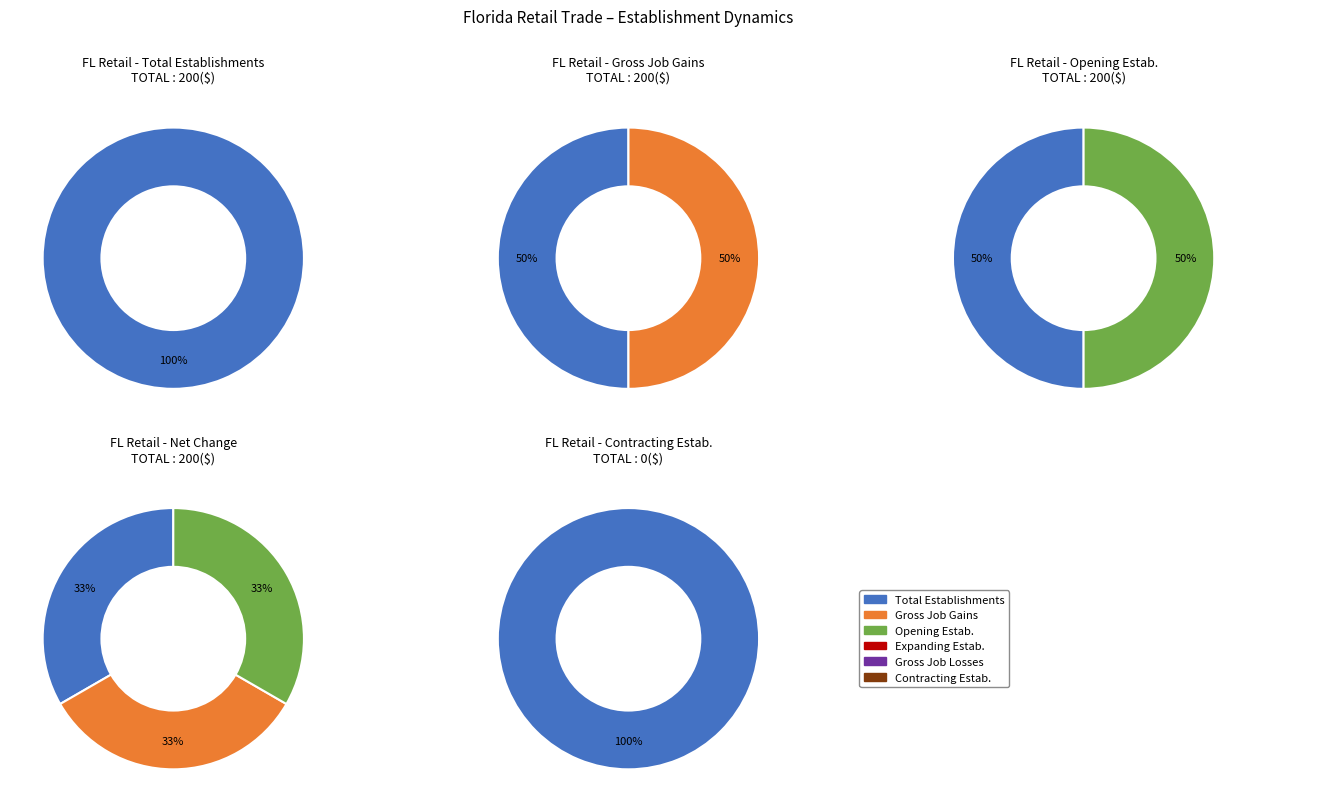

Is 2014 the majority of the pie?

No